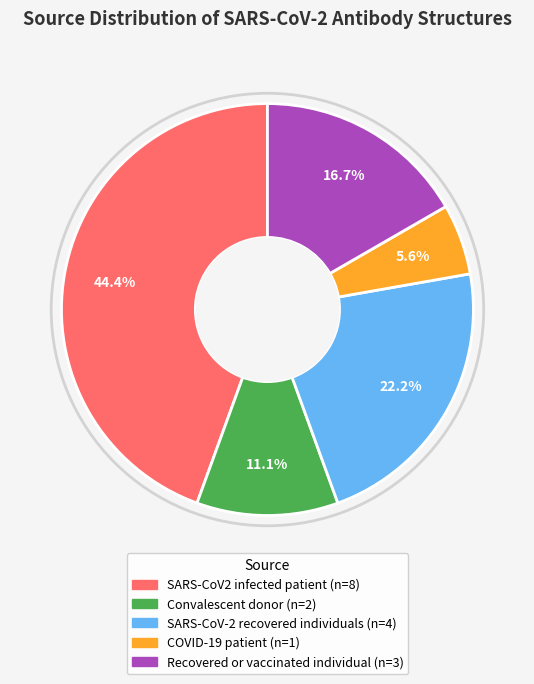

Rank the categories by value from lowest to highest.

COVID-19 patient, Convalescent donor, Recovered or vaccinated individual, SARS-CoV-2 recovered individuals, SARS-CoV2 infected patient